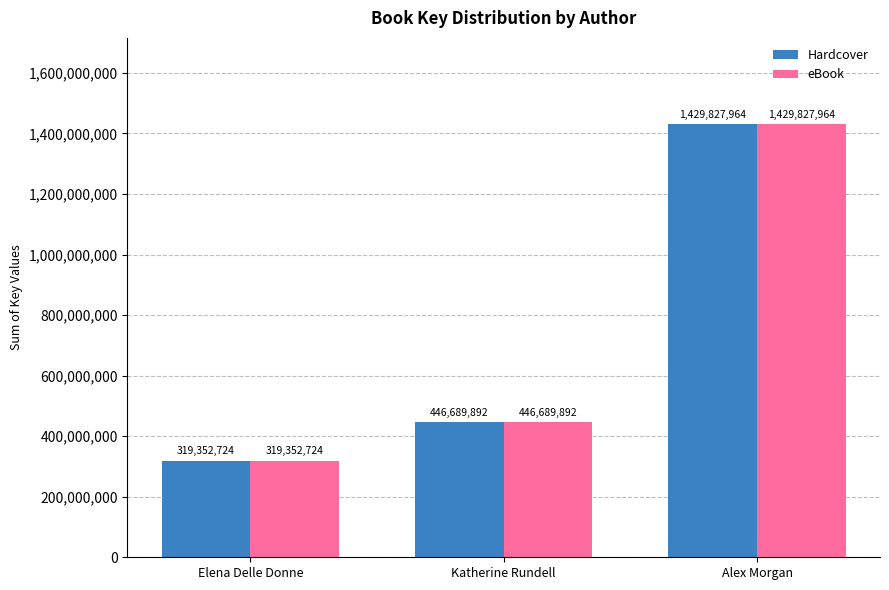

At which category is the sum across all series the highest?

Alex Morgan